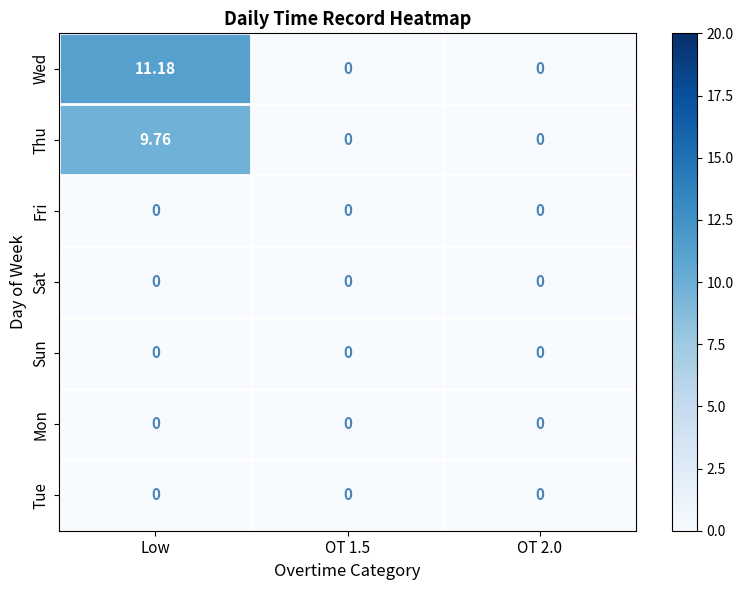

At which category is the sum across all series the highest?

Low